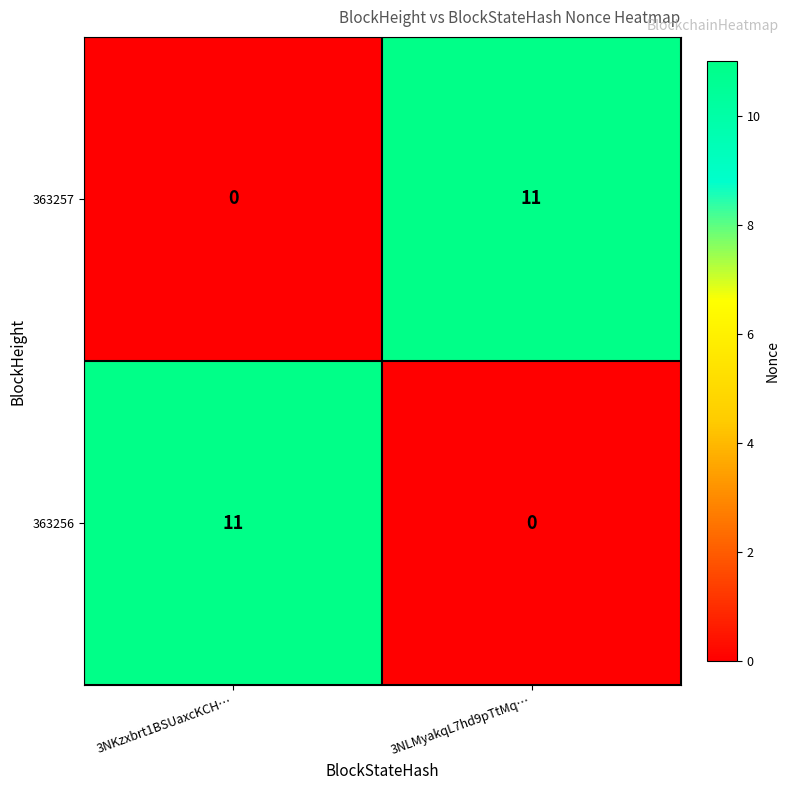

What is the average value of the 363257 series?

6